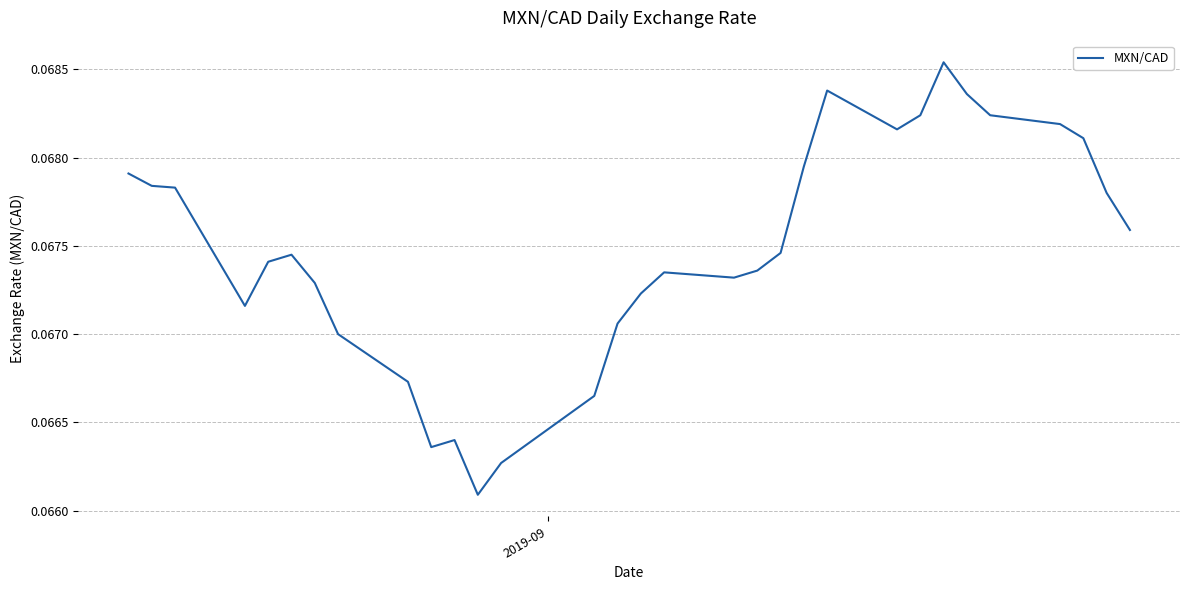

Is this an area chart (filled region under the line)?

No